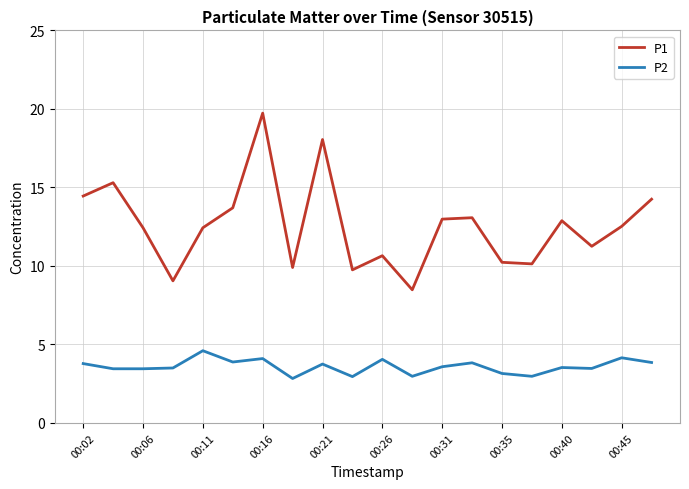

Which series has the largest range (max minus min)?

P1